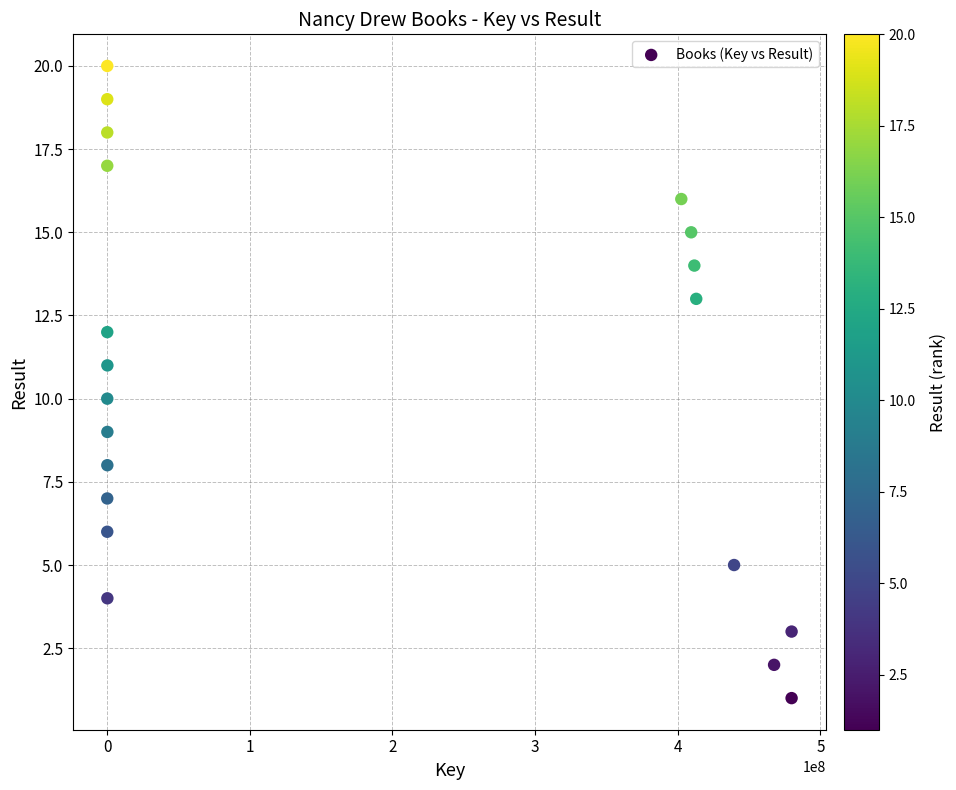

What is the range of Y values (max minus min)?

19